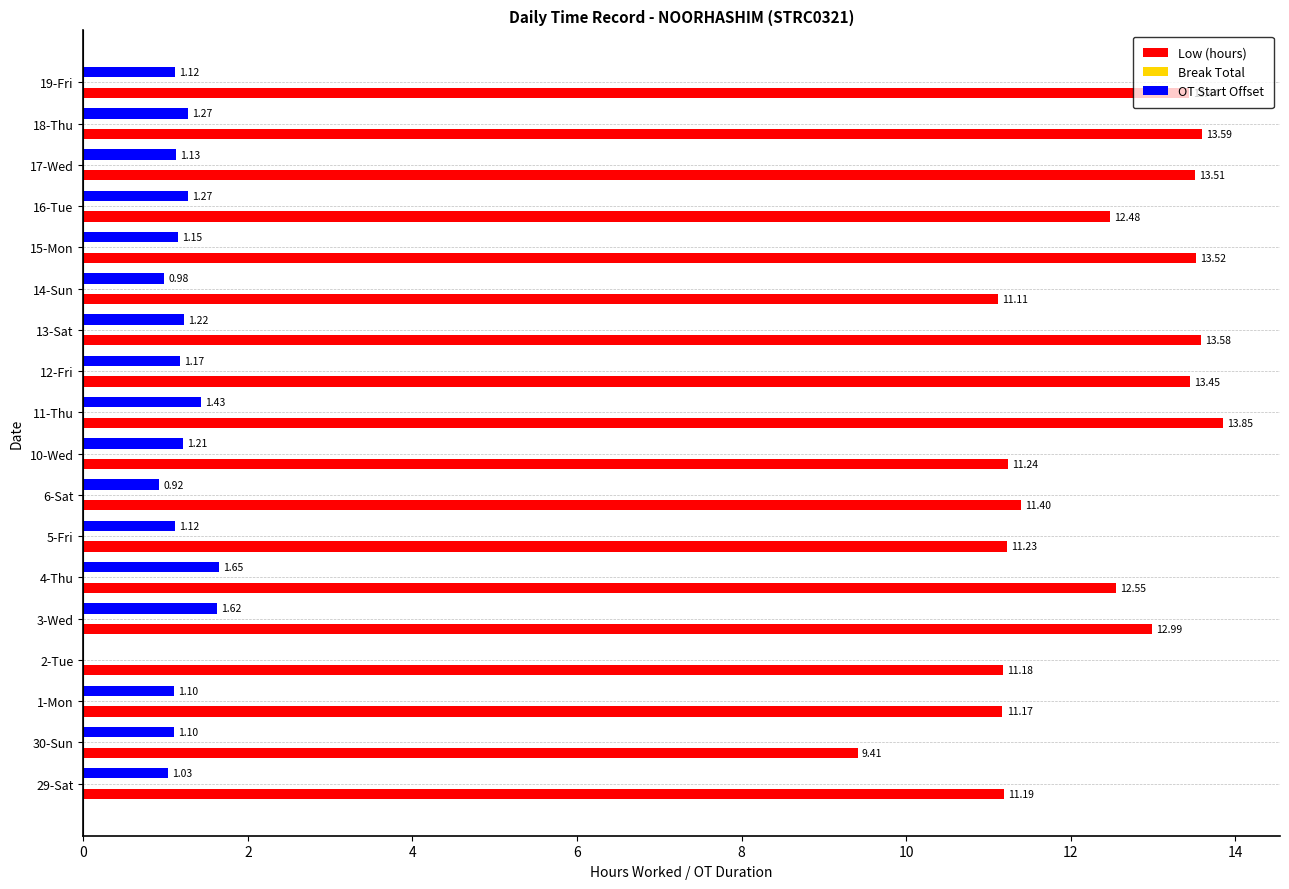

How many data points in OT Start Offset are above 1?

15